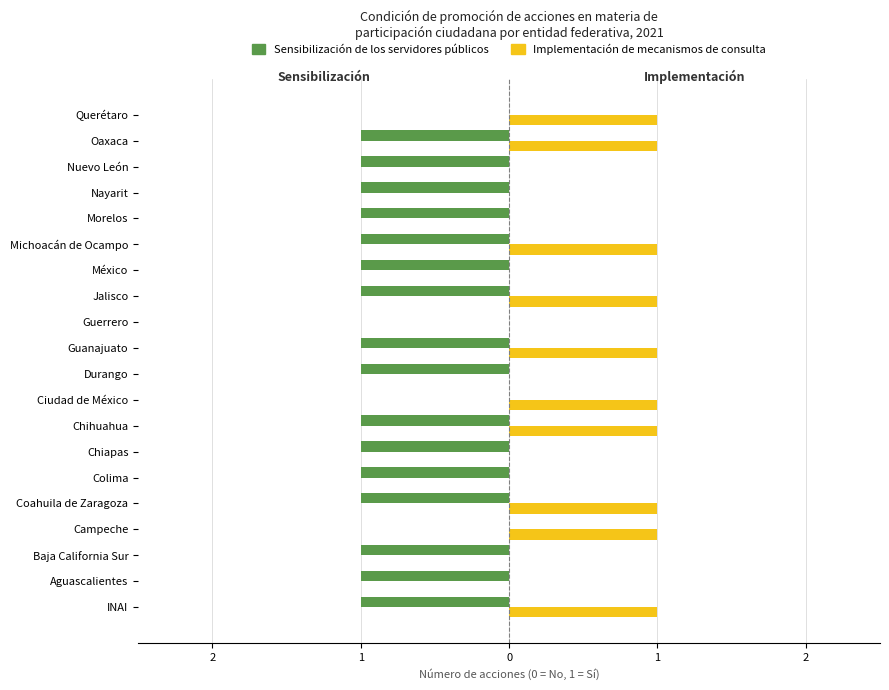

What are all the series names shown in the legend?

Sensibilización de los servidores públicos, Implementación de mecanismos de consulta